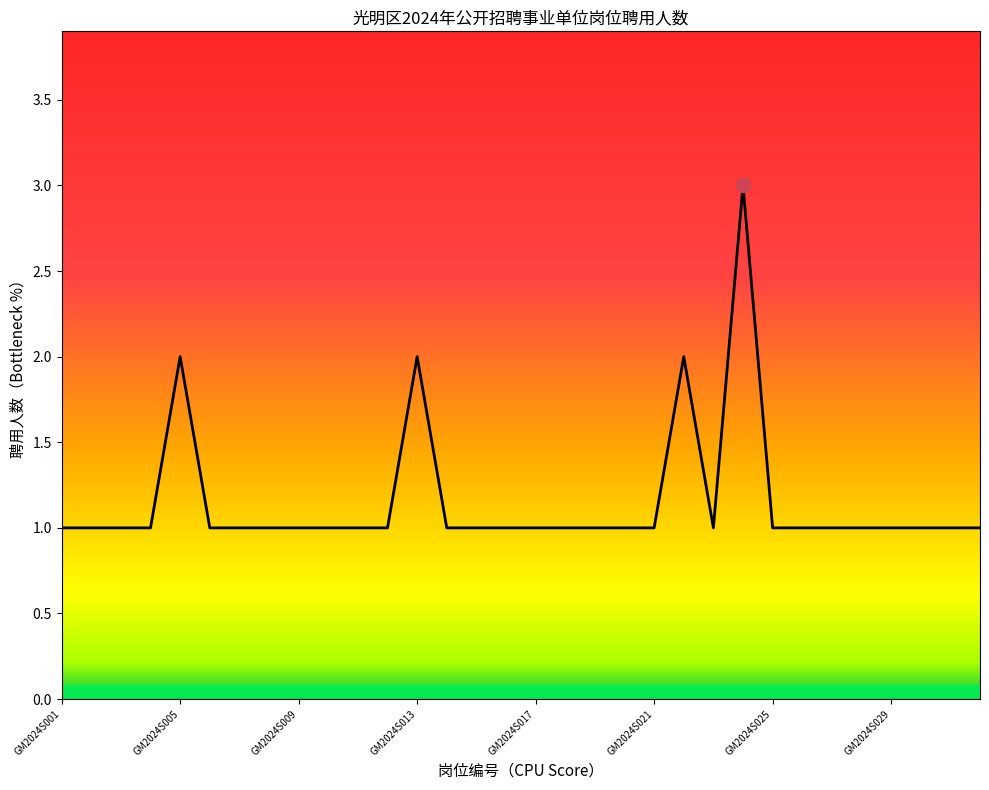

What is the average value?

1